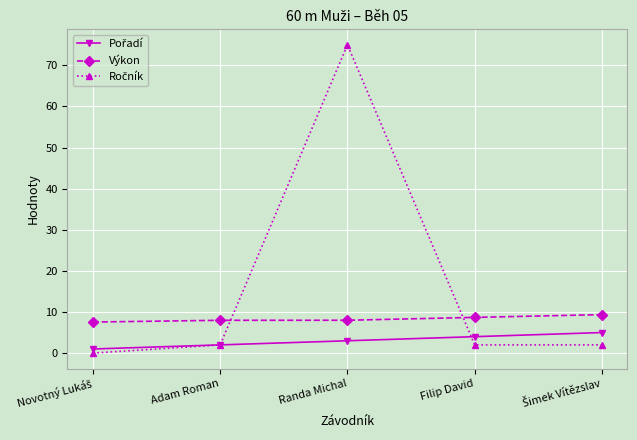

What is the total value across all series at Filip David?

14.7